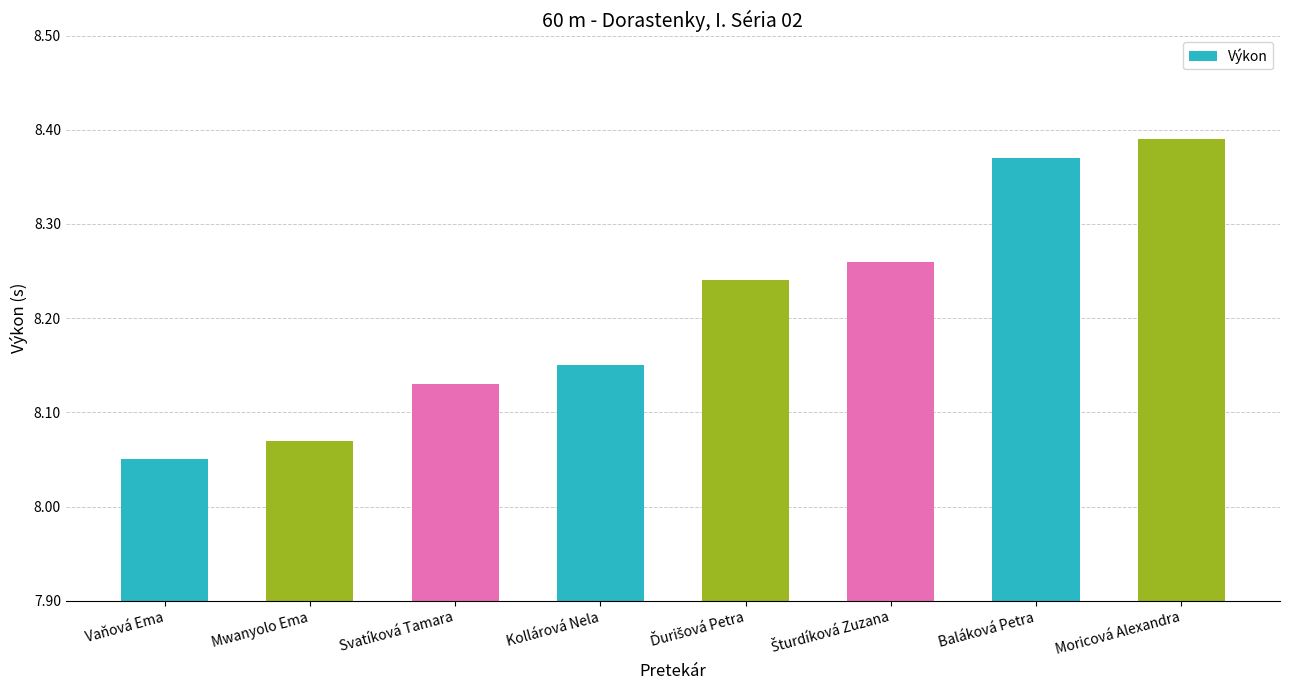

What is the label of the 6th bar from the right?

Svatíková Tamara